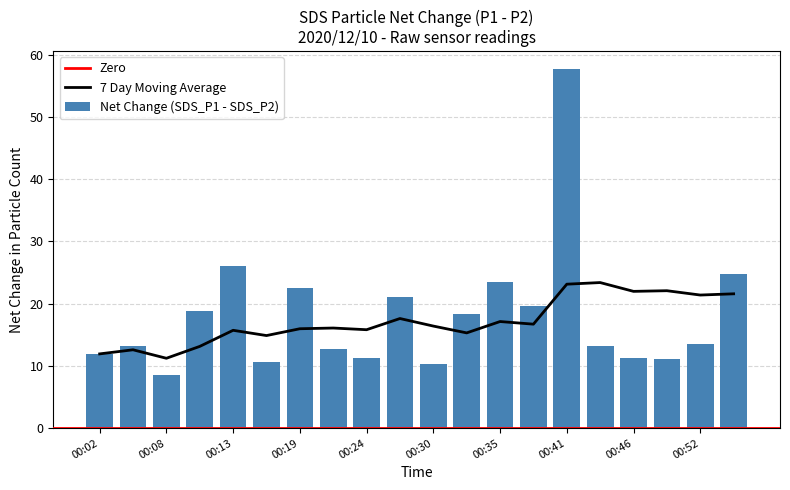

Which has a higher value, 00:10 or 00:46?

00:10